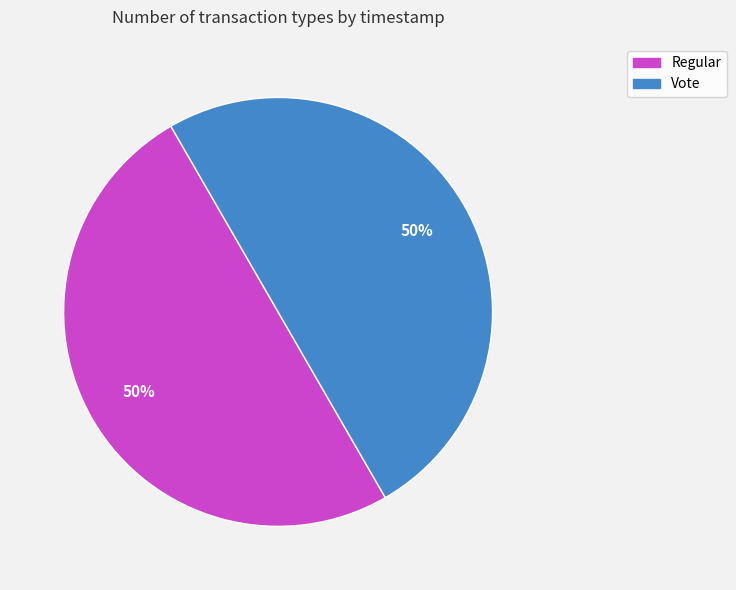

Is the sum of Regular and Vote greater than half?

Yes